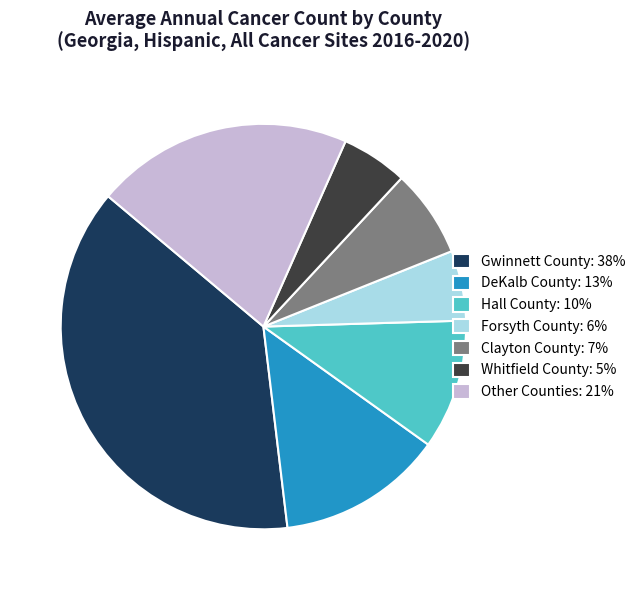

Combined, do DeKalb County: 13% and Forsyth County: 6% account for over 50%?

No